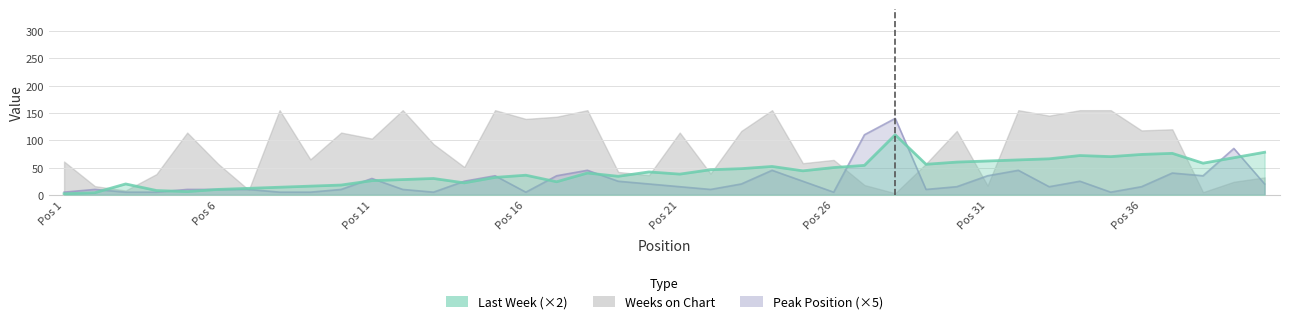

Which category has the highest value across all series?

8